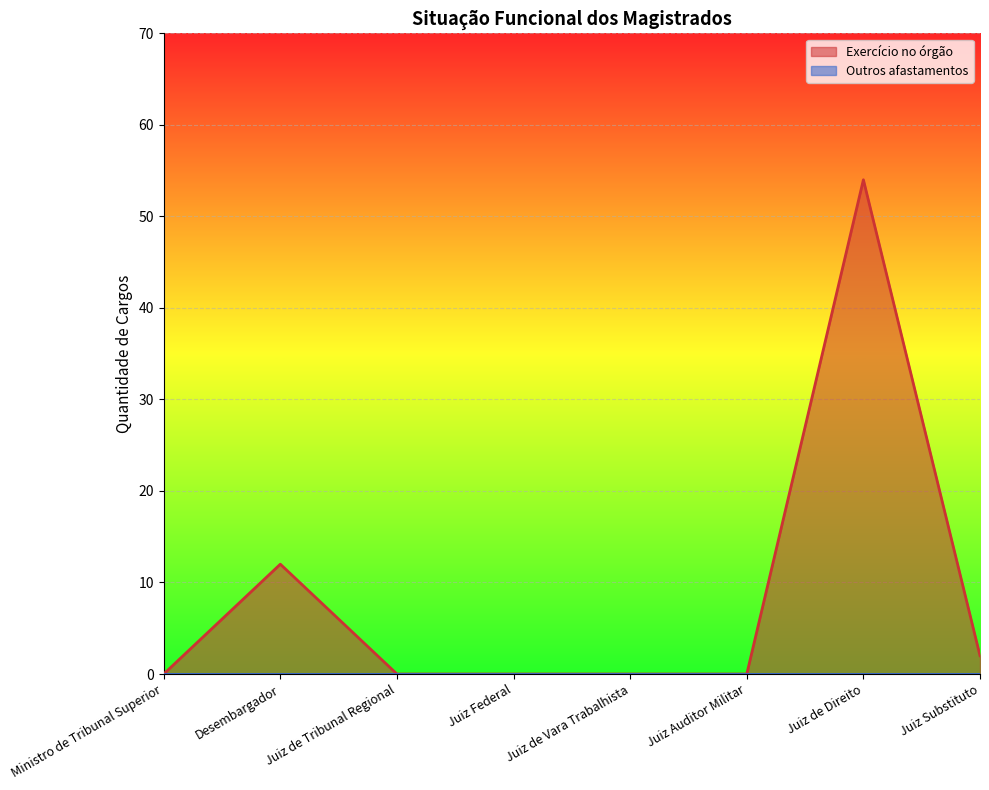

List the labels in order of value, largest first.

Juiz de Direito, Desembargador, Juiz Substituto, Ministro de Tribunal Superior, Juiz de Tribunal Regional, Juiz Federal, Juiz de Vara Trabalhista, Juiz Auditor Militar